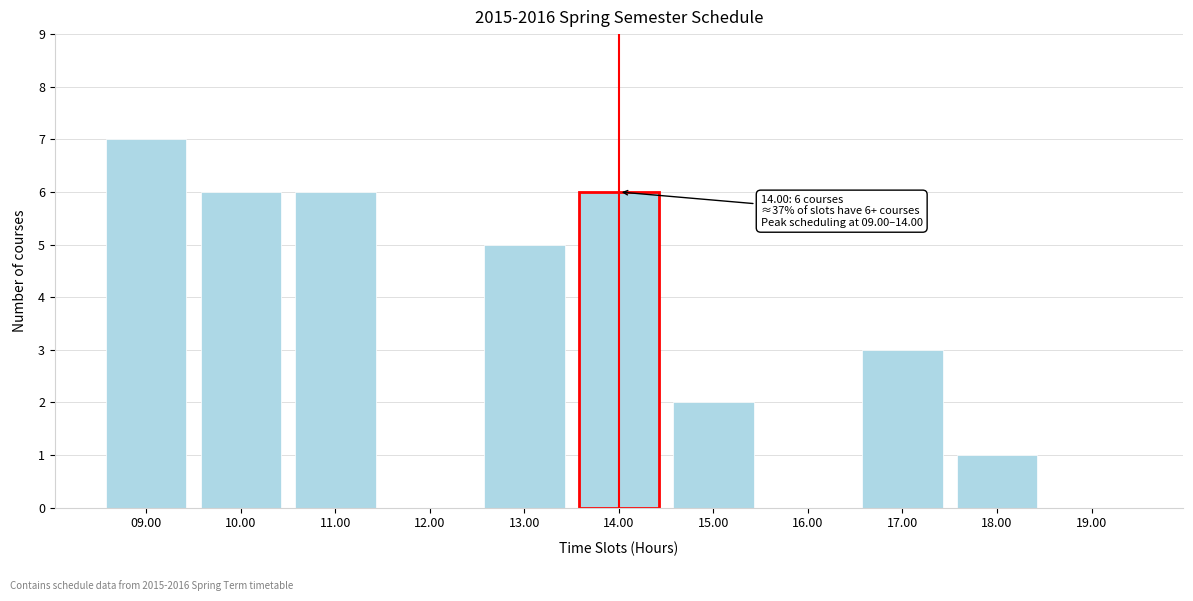

Reading left to right, what are all the values shown in this chart?

09.00=7	10.00=6	11.00=6	12.00=0	13.00=5	14.00=6	15.00=2	16.00=0	17.00=3	18.00=1	19.00=0